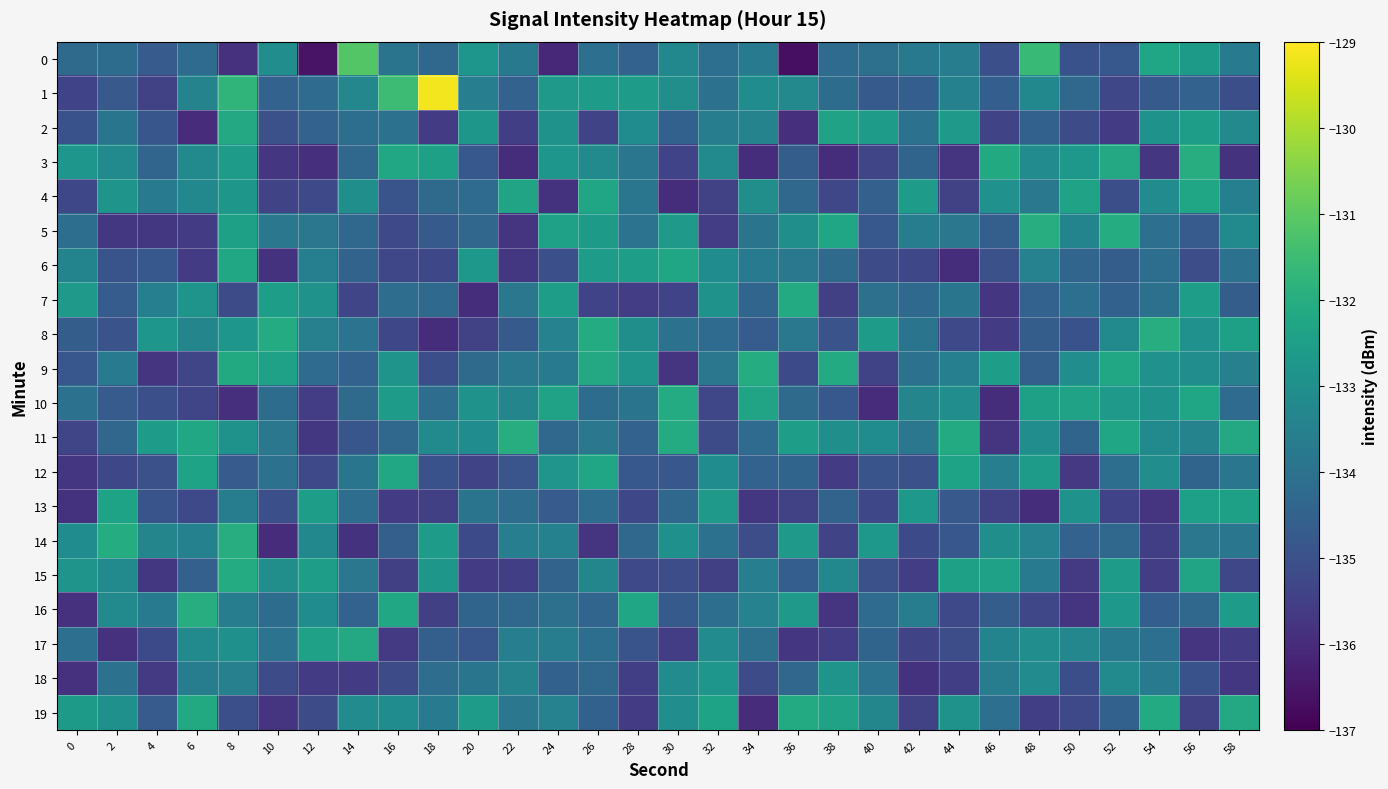

Rank the series by their maximum value, from highest to lowest.

row_1, row_0, row_14, row_3, row_5, row_16, row_11, row_8, row_9, row_10, row_15, row_7, row_19, row_17, row_2, row_12, row_6, row_4, row_13, row_18